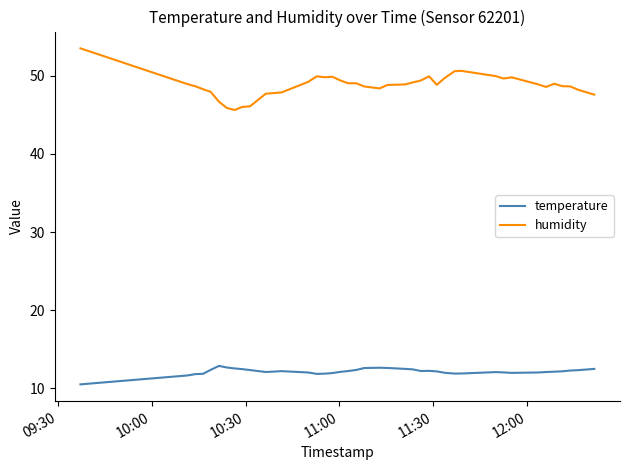

What is the maximum value shown in the chart?

53.5